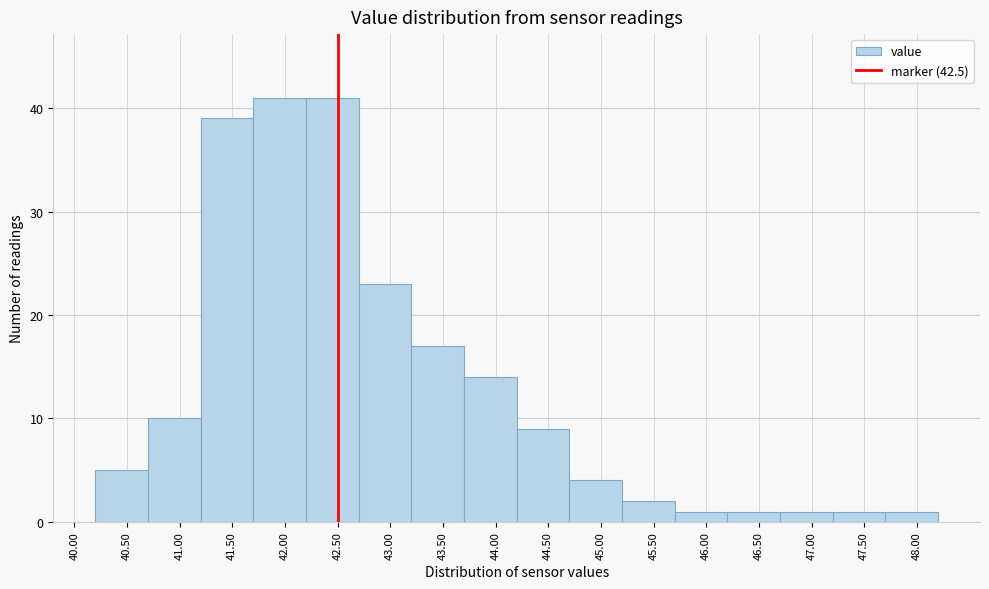

Reading left to right, transcribe this chart: for each bar, give the range it covers on the x-axis and its height. The values are not printed on the chart, so give them approximately, as read against the axis.

40.2 to 40.7: 5
40.7 to 41.2: 10
41.2 to 41.7: 39
41.7 to 42.2: 41
42.2 to 42.7: 41
42.7 to 43.2: 23
43.2 to 43.7: 17
43.7 to 44.2: 14
44.2 to 44.7: 9
44.7 to 45.2: 4
45.2 to 45.7: 2
45.7 to 46.2: 1
46.2 to 46.7: 1
46.7 to 47.2: 1
47.2 to 47.7: 1
47.7 to 48.2: 1